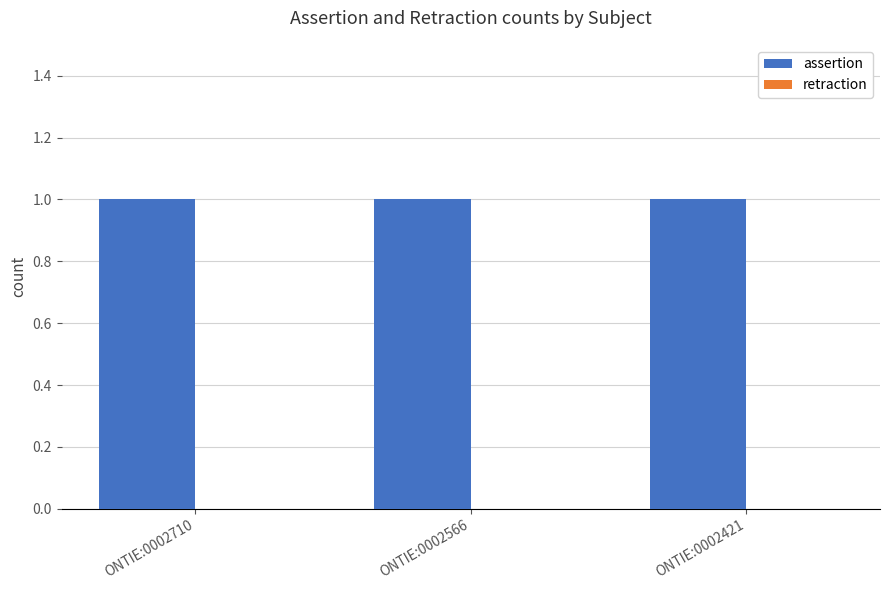

Which series has the largest range (max minus min)?

assertion